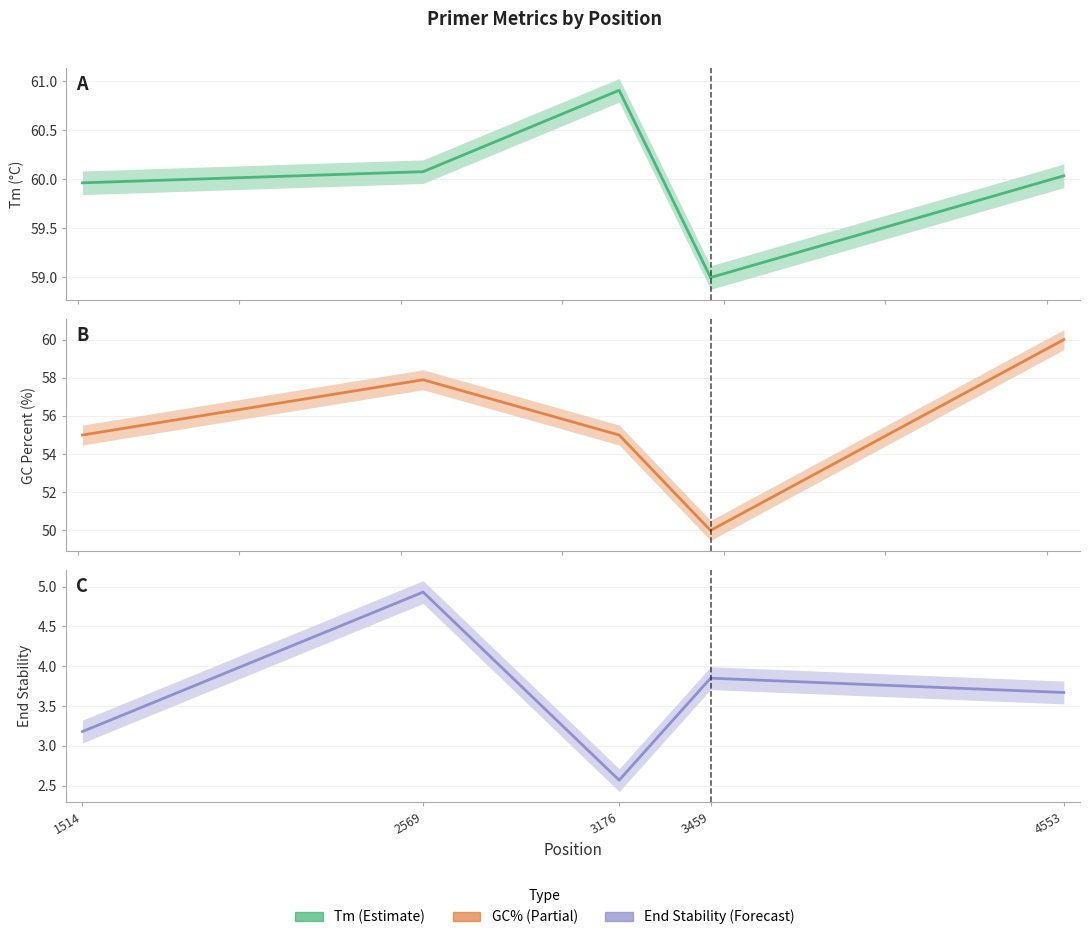

At how many categories does at least one series exceed 38?

5